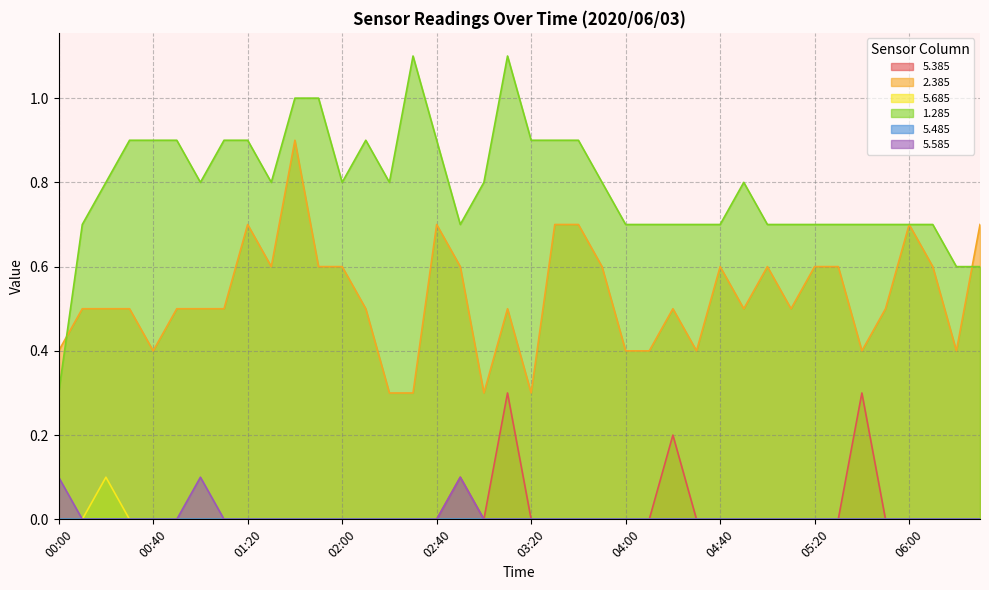

What is the greatest value displayed?

1.1